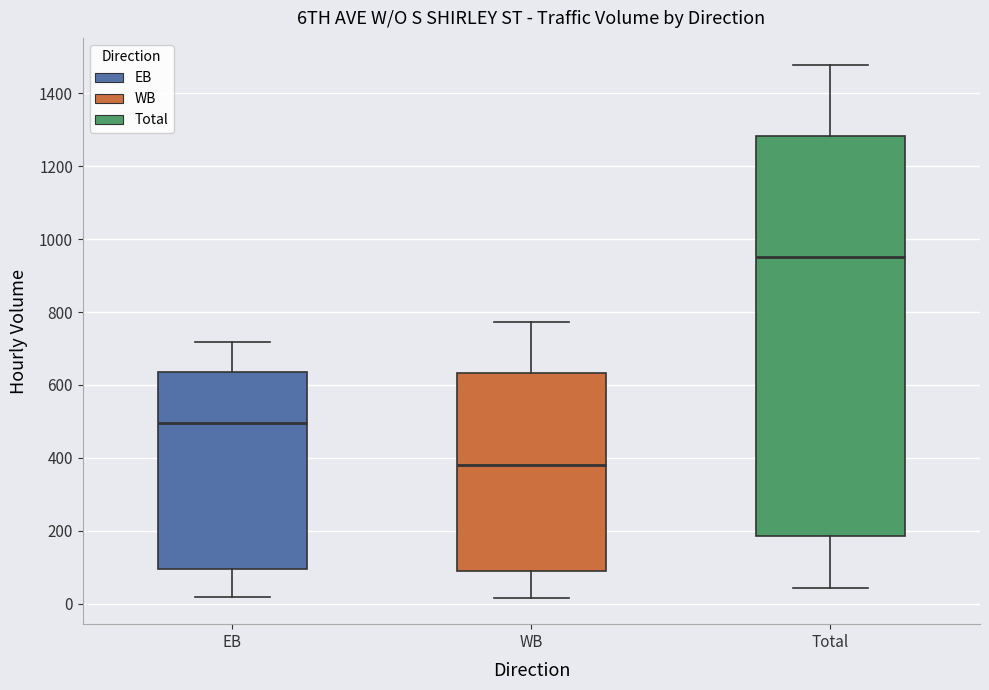

Which box is the tallest, from its lower edge to its upper edge?

Total